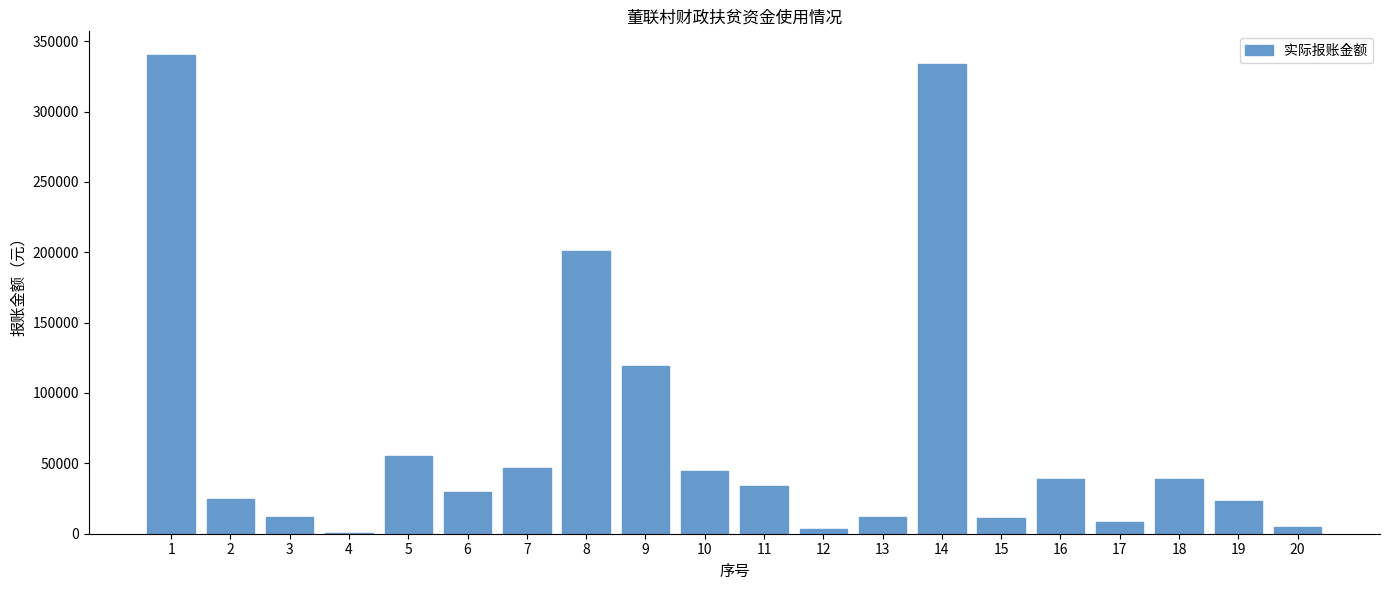

What is the maximum value shown in the chart?

340000